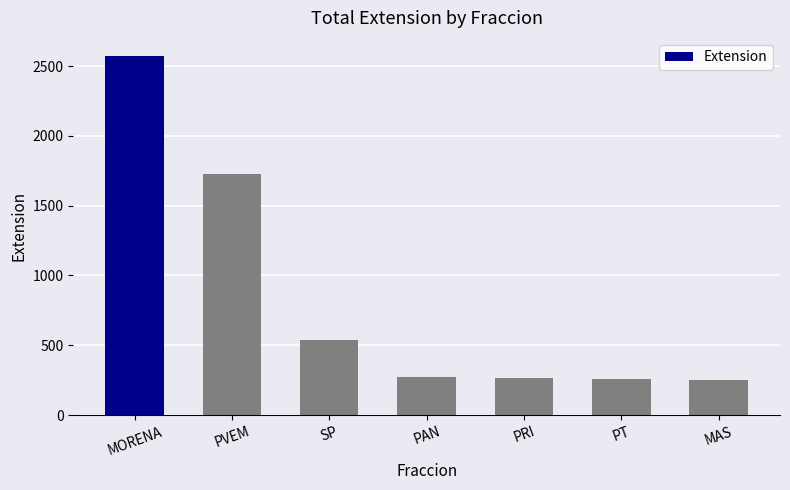

Count the number of data series in this chart.

1